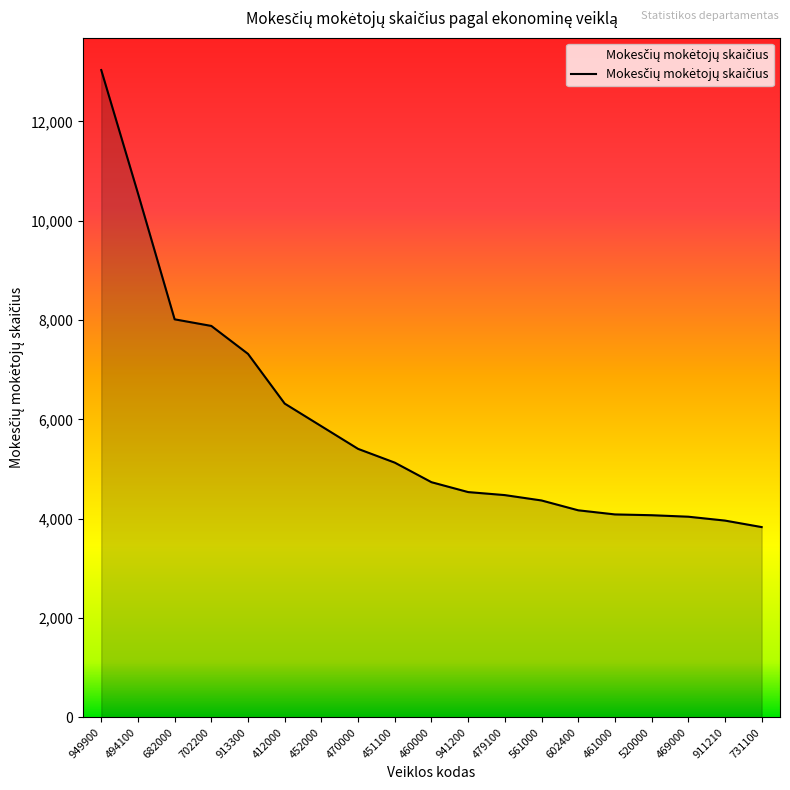

What is the sum of all values?

111790